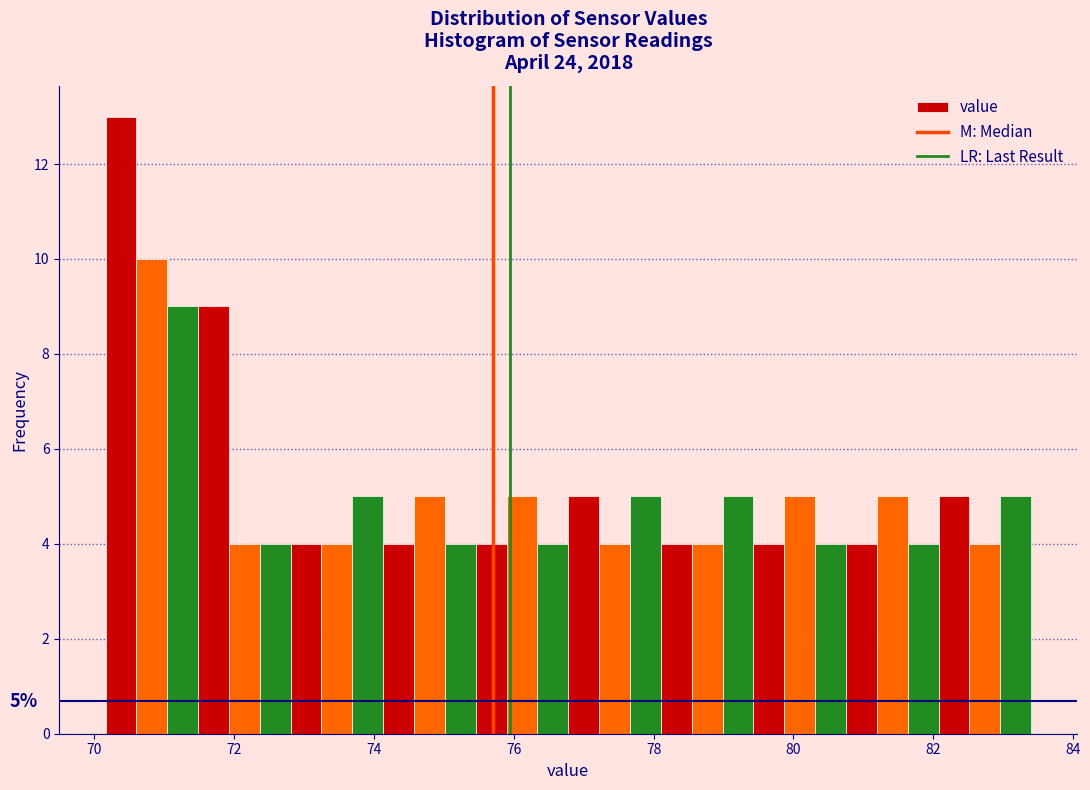

Around what value on the x-axis is the tallest bar? Give the approximate position of its centre, as read against the axis.

70.4